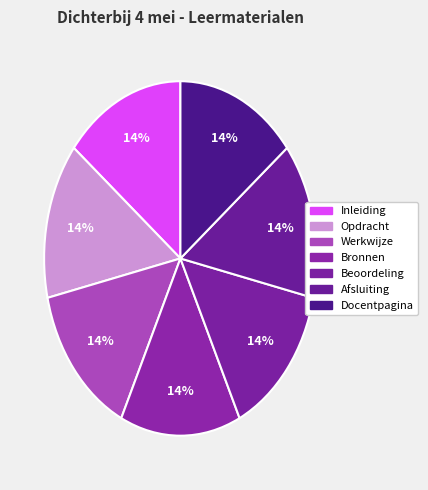

Count the number of slices in the pie.

7